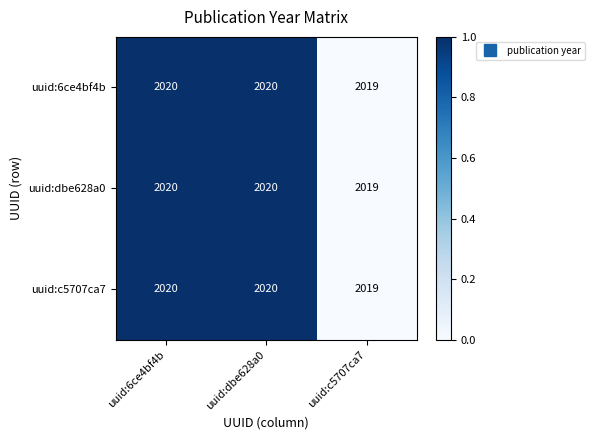

Count the number of data series in this chart.

3